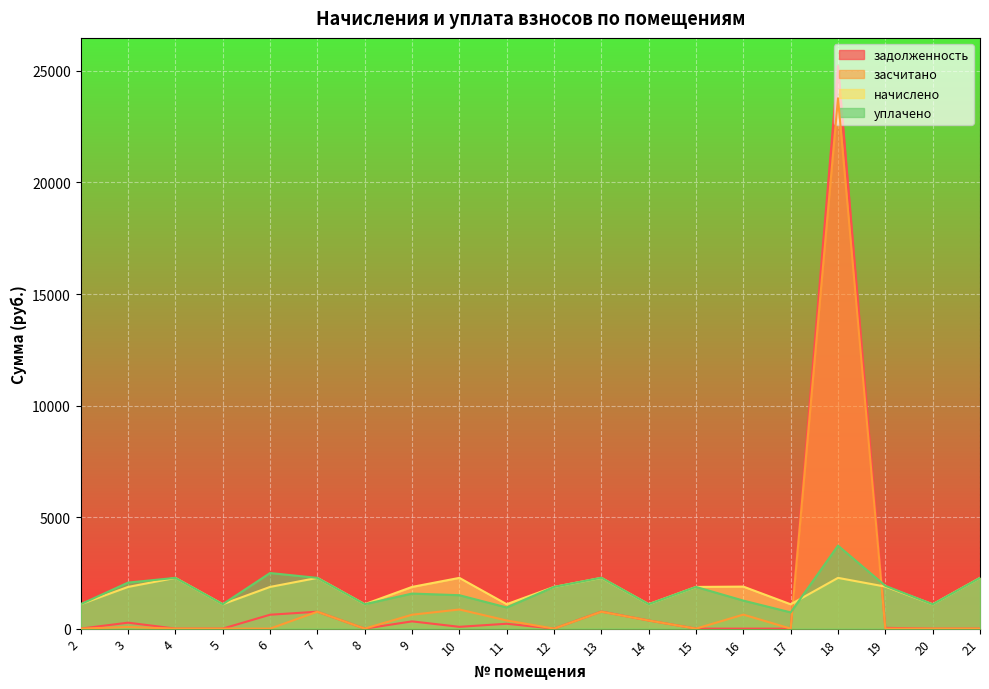

Which series has the largest total across all categories?

уплачено